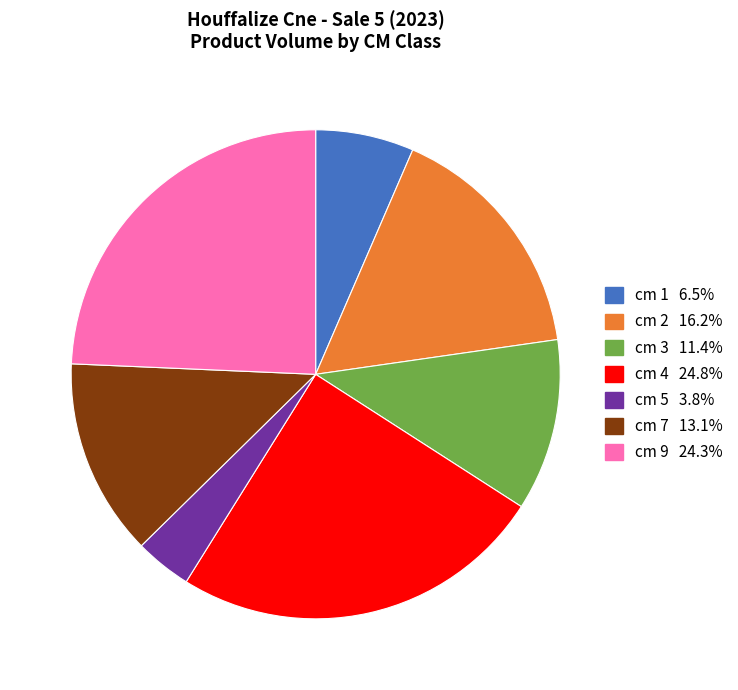

Is there any slice that represents more than half of the pie?

No